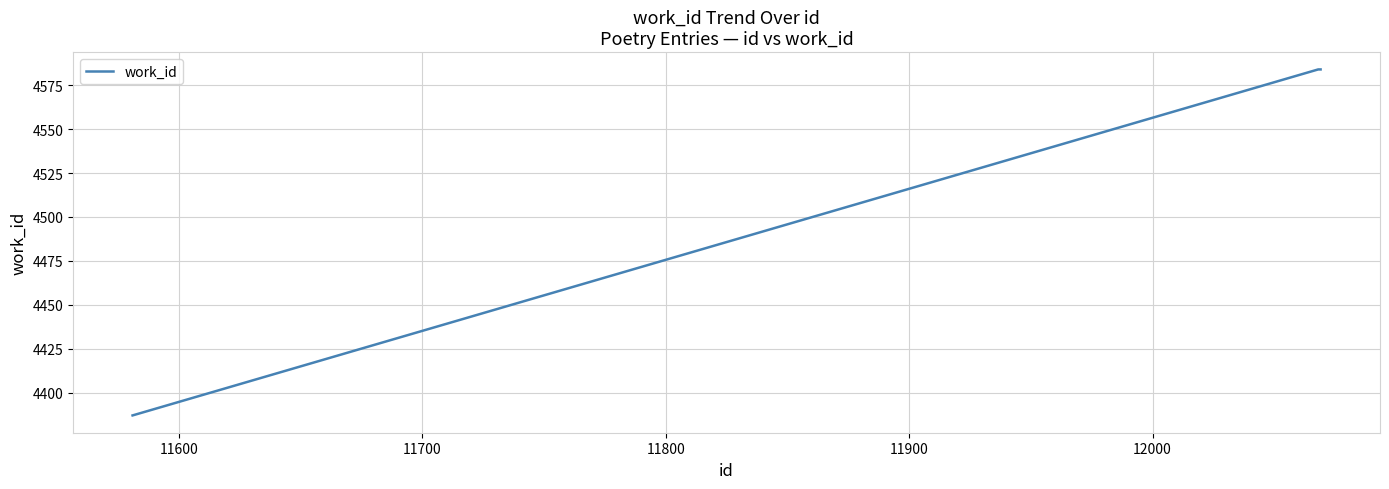

How many values are between 4387 and 4584?

3